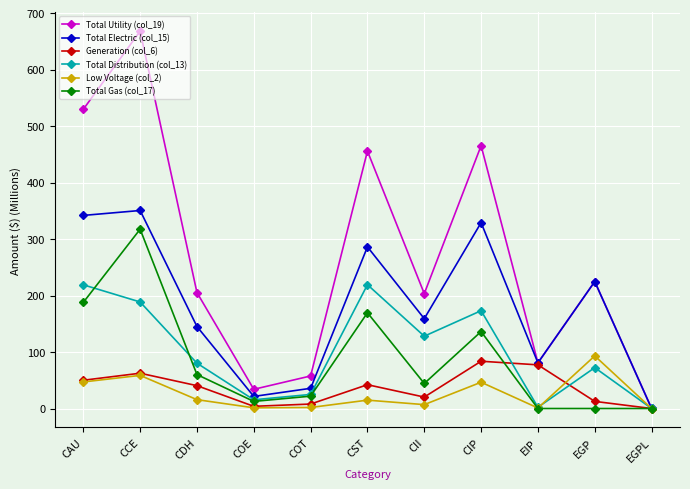

What value does the Generation (col_6) series have at CAU?

50.0